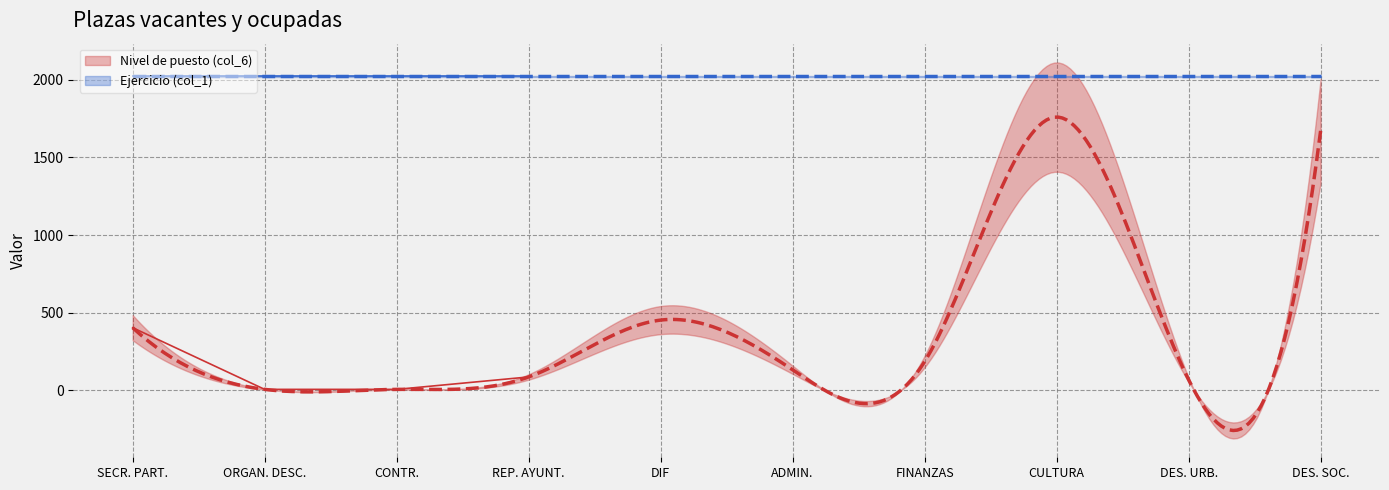

At which category does Nivel de puesto (col_6) reach its first local peak?

DIR.GRAL.PARA DES.INTEGRAL DE LA FAMILIA